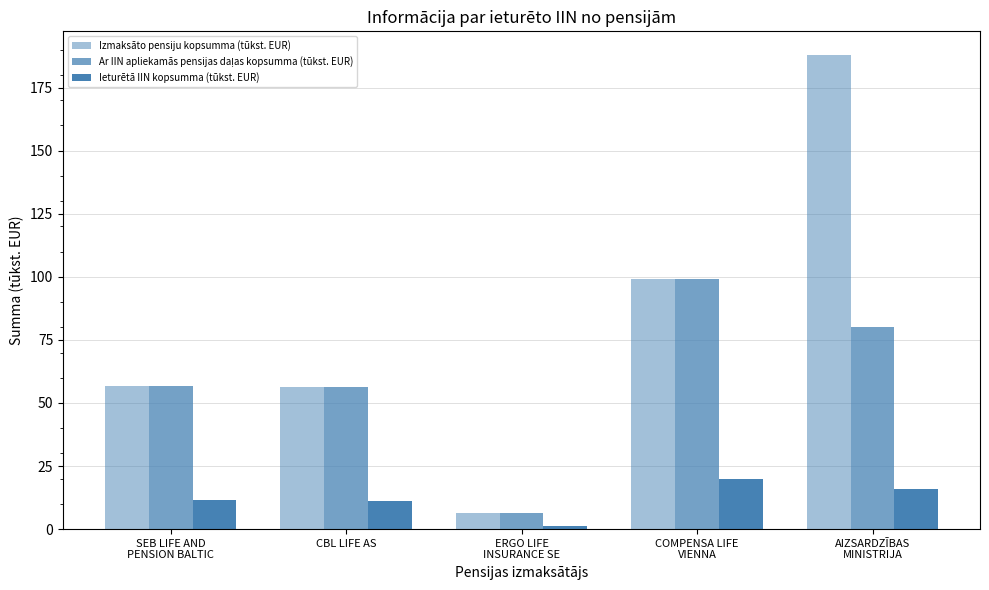

What is the total value across all series at CBL LIFE AS?

124.0